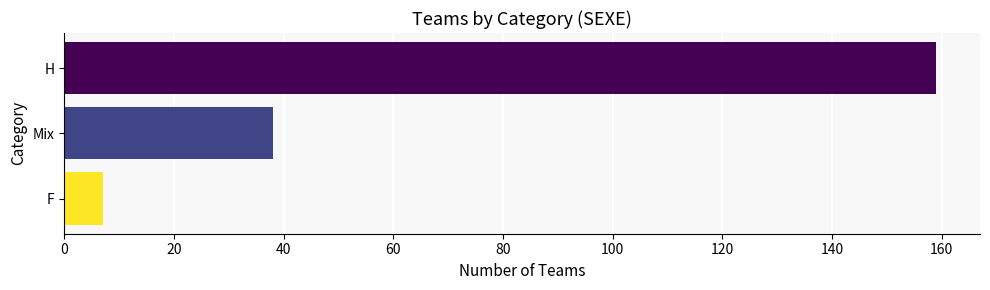

What is the difference between the maximum and minimum values?

152